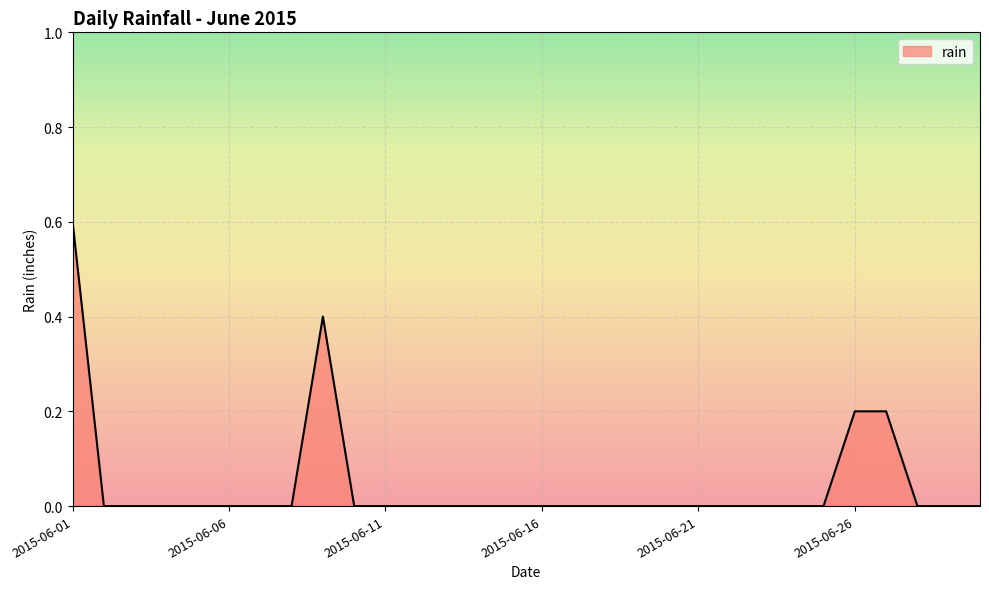

Reading left to right, transcribe all the data shown in this chart.

0.6	0.0	0.0	0.0	0.0	0.0	0.0	0.0	0.4	0.0	0.0	0.0	0.0	0.0	0.0	0.0	0.0	0.0	0.0	0.0	0.0	0.0	0.0	0.0	0.0	0.2	0.2	0.0	0.0	0.0